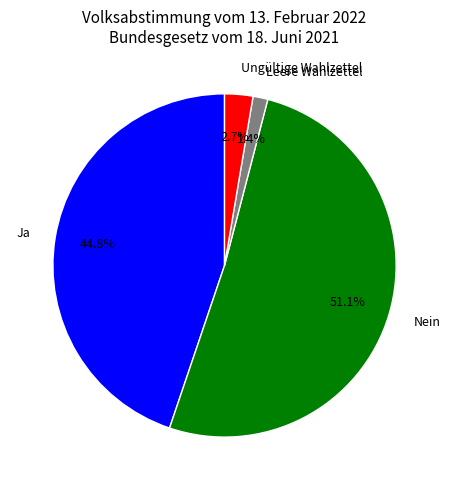

To the nearest percent, what is the average slice percentage?

25%